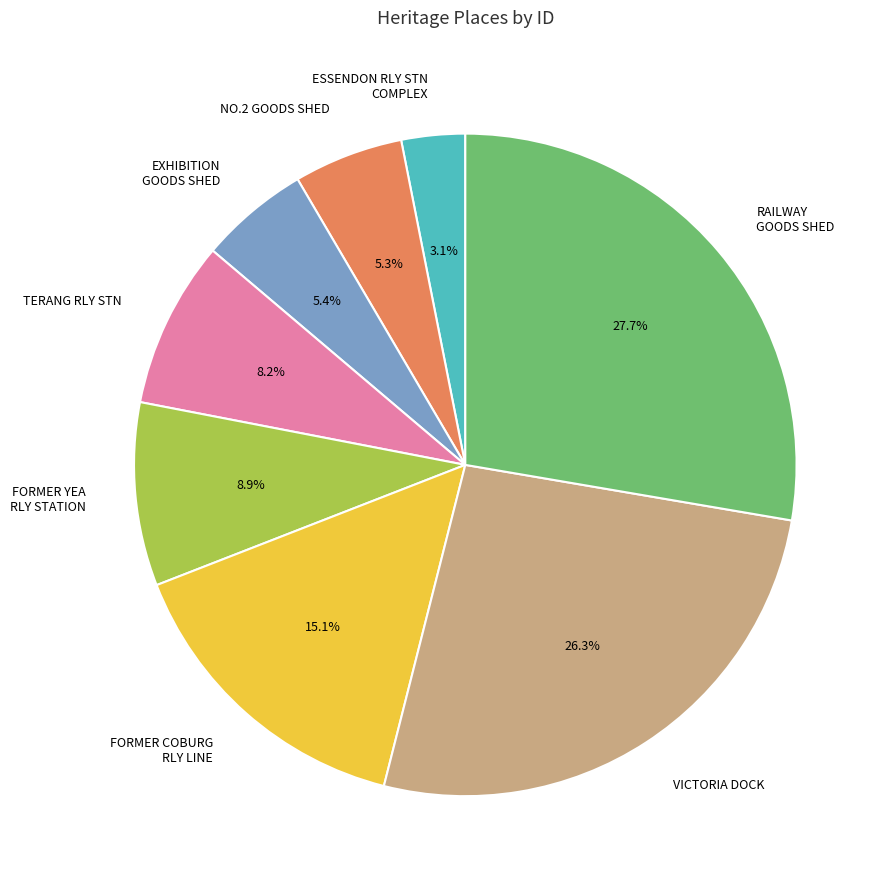

Is there any slice that represents more than half of the pie?

No